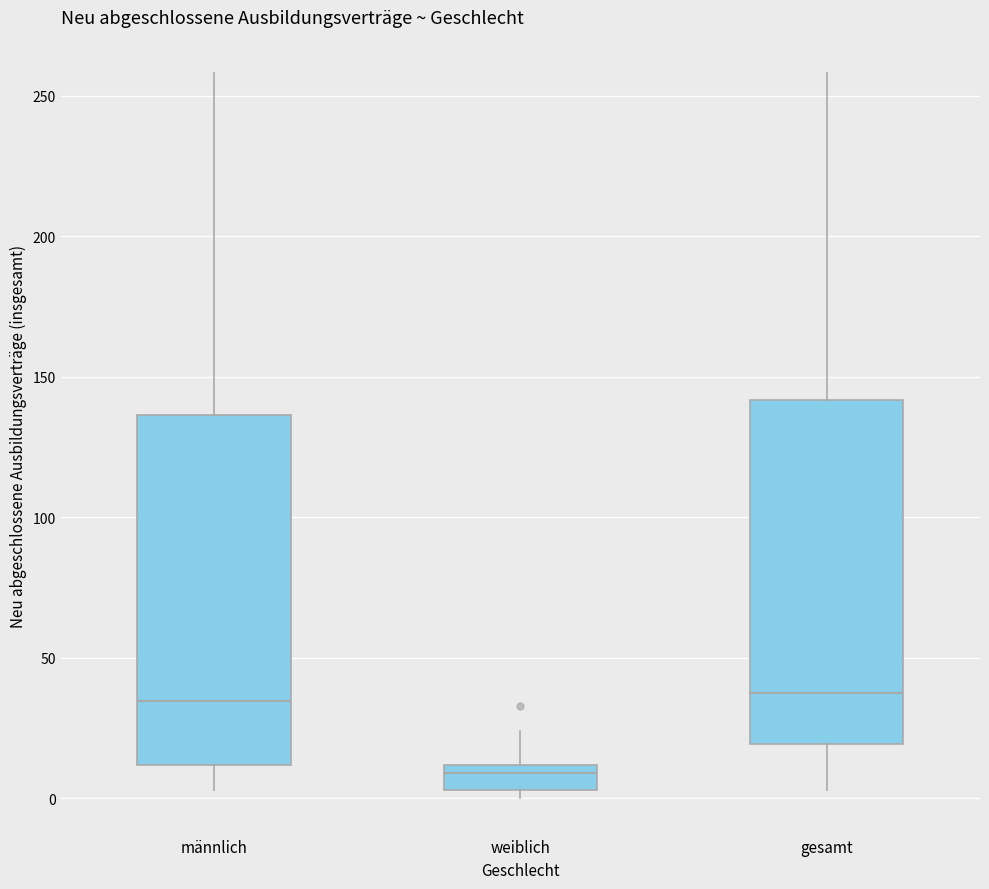

Reading left to right, read every box against the y-axis: the position of its median line, the range the box covers, and the ends of its whiskers. The values are not printed on the chart, so give them approximately, as read against the axis.

männlich: median 35, box 10 to 135, whiskers 5 to 260
weiblich: median 10 (just below the box's upper edge), box 5 to 10, whiskers 0 to 25
gesamt: median 40, box 20 to 140, whiskers 5 to 260